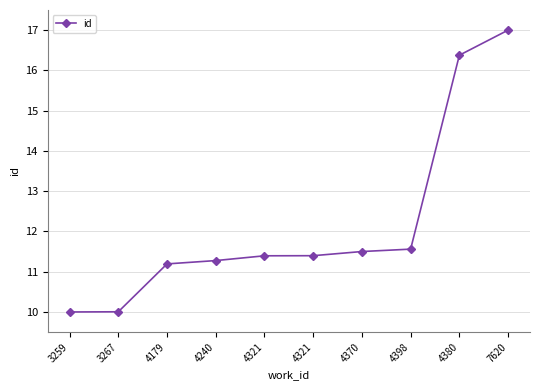

Rank the categories by value from lowest to highest.

3259, 3267, 4179, 4240, 4321, 4321, 4370, 4398, 4380, 7620